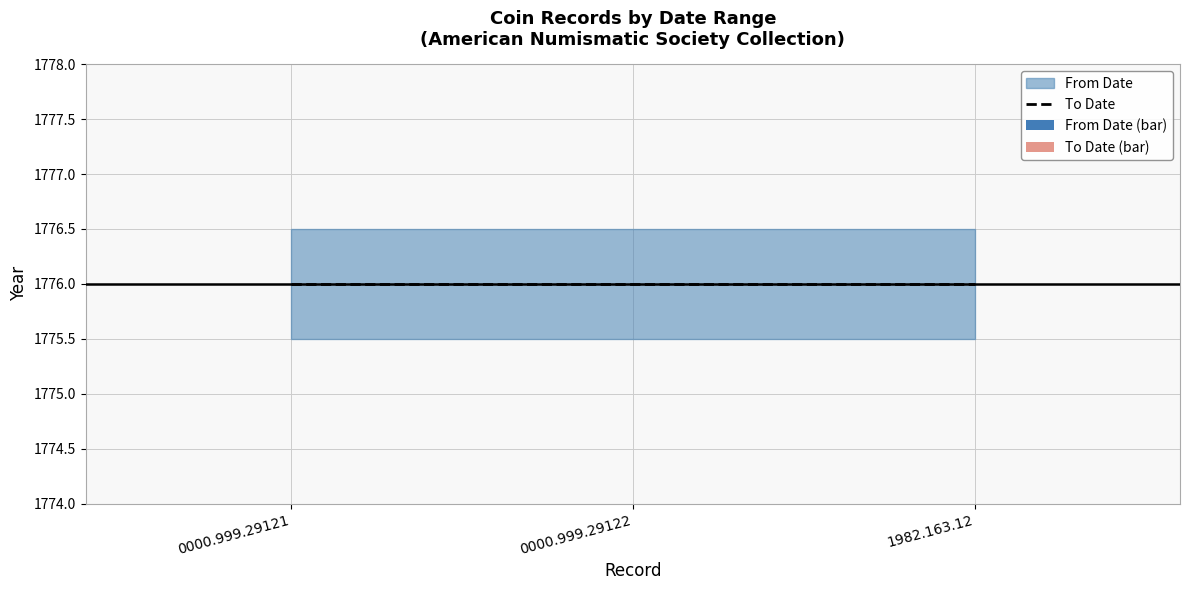

Rank the series by their maximum value, from lowest to highest.

From Date (bar), To Date (bar), To Date